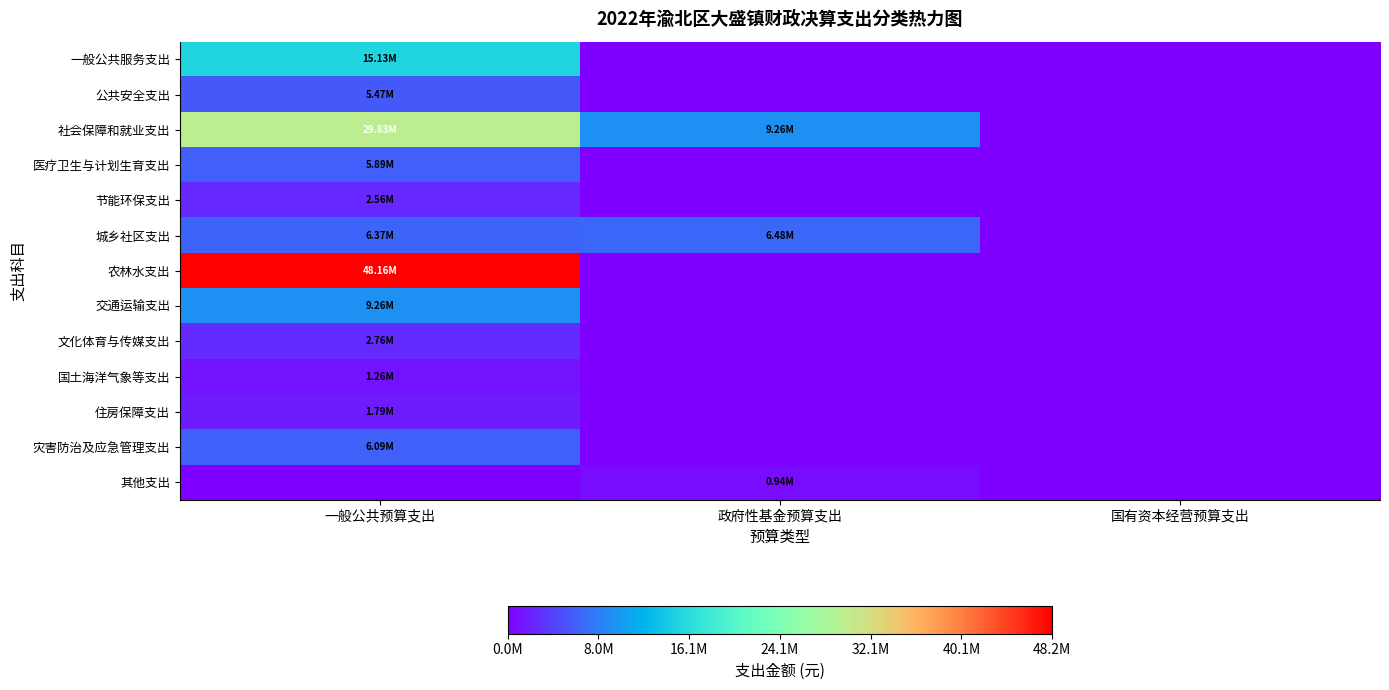

Reading right to left, extract all data points from this chart.

一般公共服务支出: 国有资本经营预算支出=0.0	政府性基金预算支出=0.0	一般公共预算支出=15127250.2
公共安全支出: 国有资本经营预算支出=0.0	政府性基金预算支出=0.0	一般公共预算支出=5472003.7
社会保障和就业支出: 国有资本经营预算支出=0.0	政府性基金预算支出=9255723.4	一般公共预算支出=29834017.1
医疗卫生与计划生育支出: 国有资本经营预算支出=0.0	政府性基金预算支出=0.0	一般公共预算支出=5888508.9
节能环保支出: 国有资本经营预算支出=0.0	政府性基金预算支出=0.0	一般公共预算支出=2564060.6
城乡社区支出: 国有资本经营预算支出=0.0	政府性基金预算支出=6484546.8	一般公共预算支出=6370060.8
农林水支出: 国有资本经营预算支出=0.0	政府性基金预算支出=0.0	一般公共预算支出=48157635.0
交通运输支出: 国有资本经营预算支出=0.0	政府性基金预算支出=0.0	一般公共预算支出=9261745.3
文化体育与传媒支出: 国有资本经营预算支出=0.0	政府性基金预算支出=0.0	一般公共预算支出=2756744.4
国土海洋气象等支出: 国有资本经营预算支出=0.0	政府性基金预算支出=0.0	一般公共预算支出=1259465.1
住房保障支出: 国有资本经营预算支出=0.0	政府性基金预算支出=0.0	一般公共预算支出=1786330.3
灾害防治及应急管理支出: 国有资本经营预算支出=0.0	政府性基金预算支出=0.0	一般公共预算支出=6088458.0
其他支出: 国有资本经营预算支出=0.0	政府性基金预算支出=937376.9	一般公共预算支出=0.0